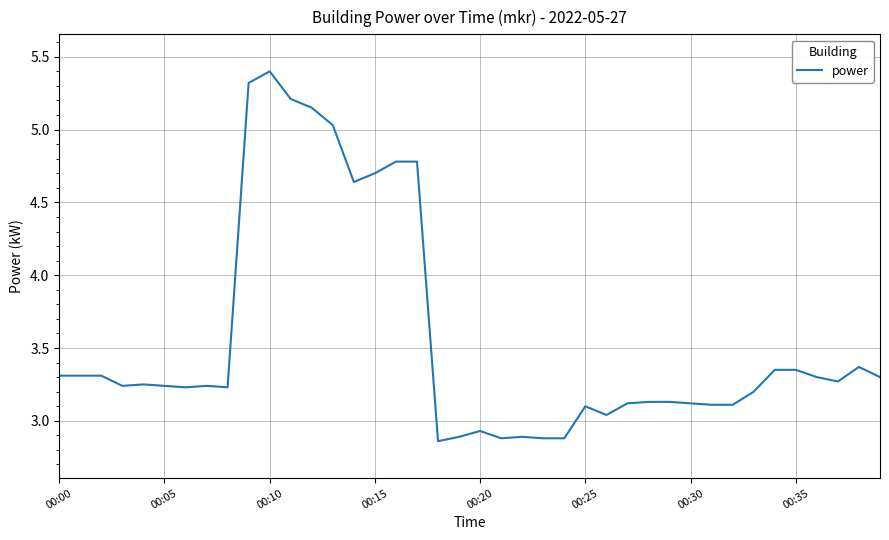

What is the difference between the maximum and minimum values?

2.5